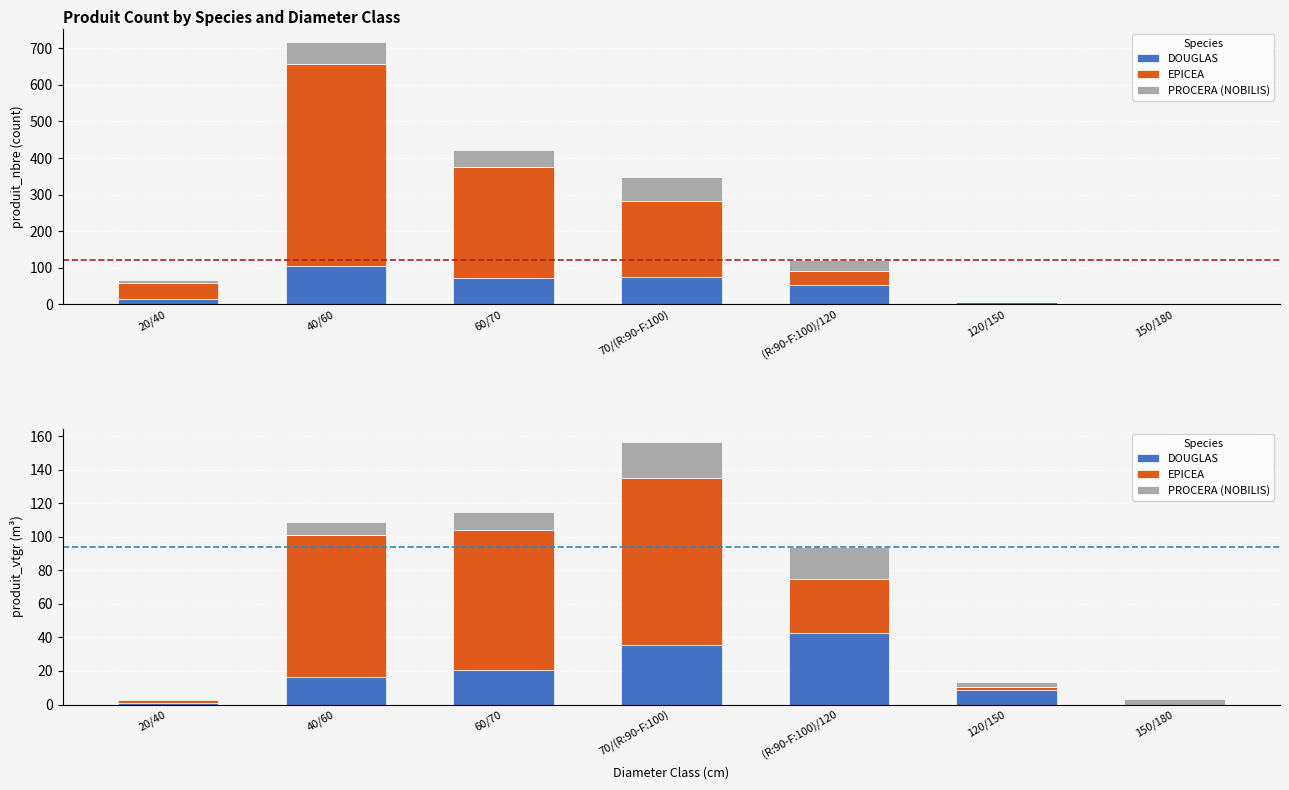

At which category is the sum across all series the highest?

40/60